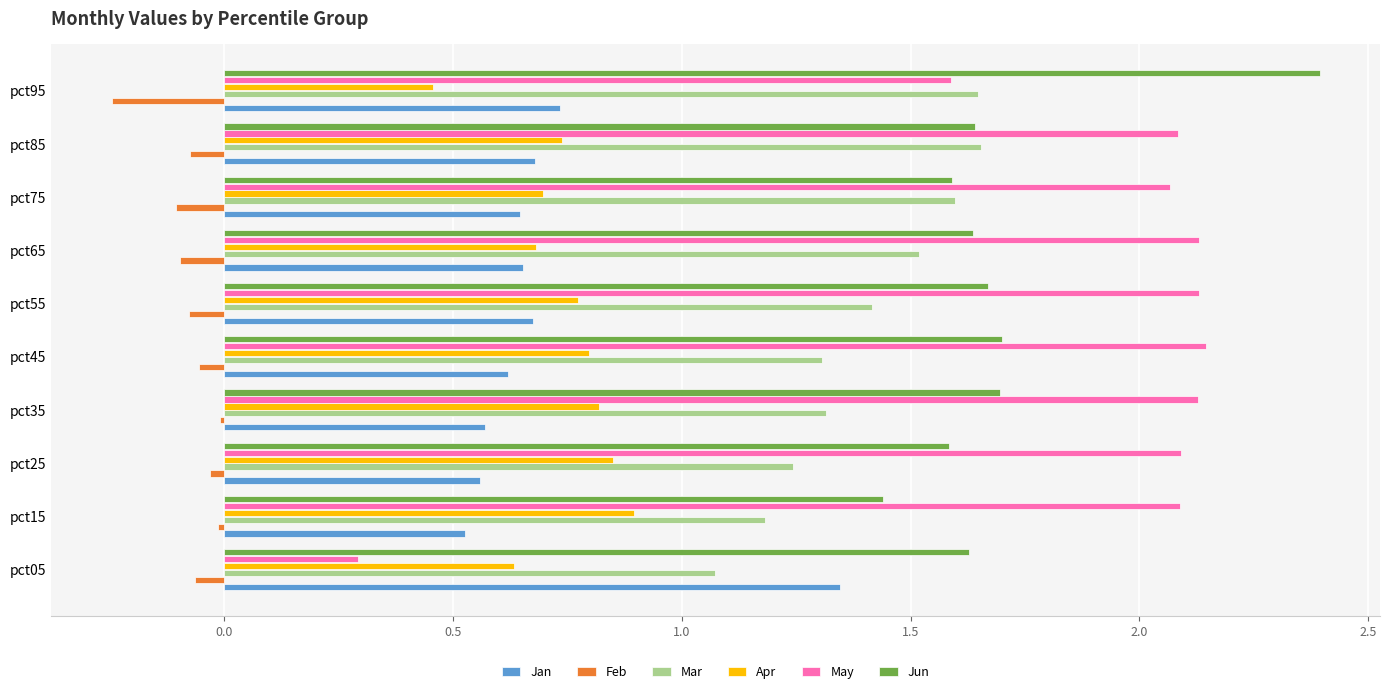

Which series has the largest total across all categories?

May